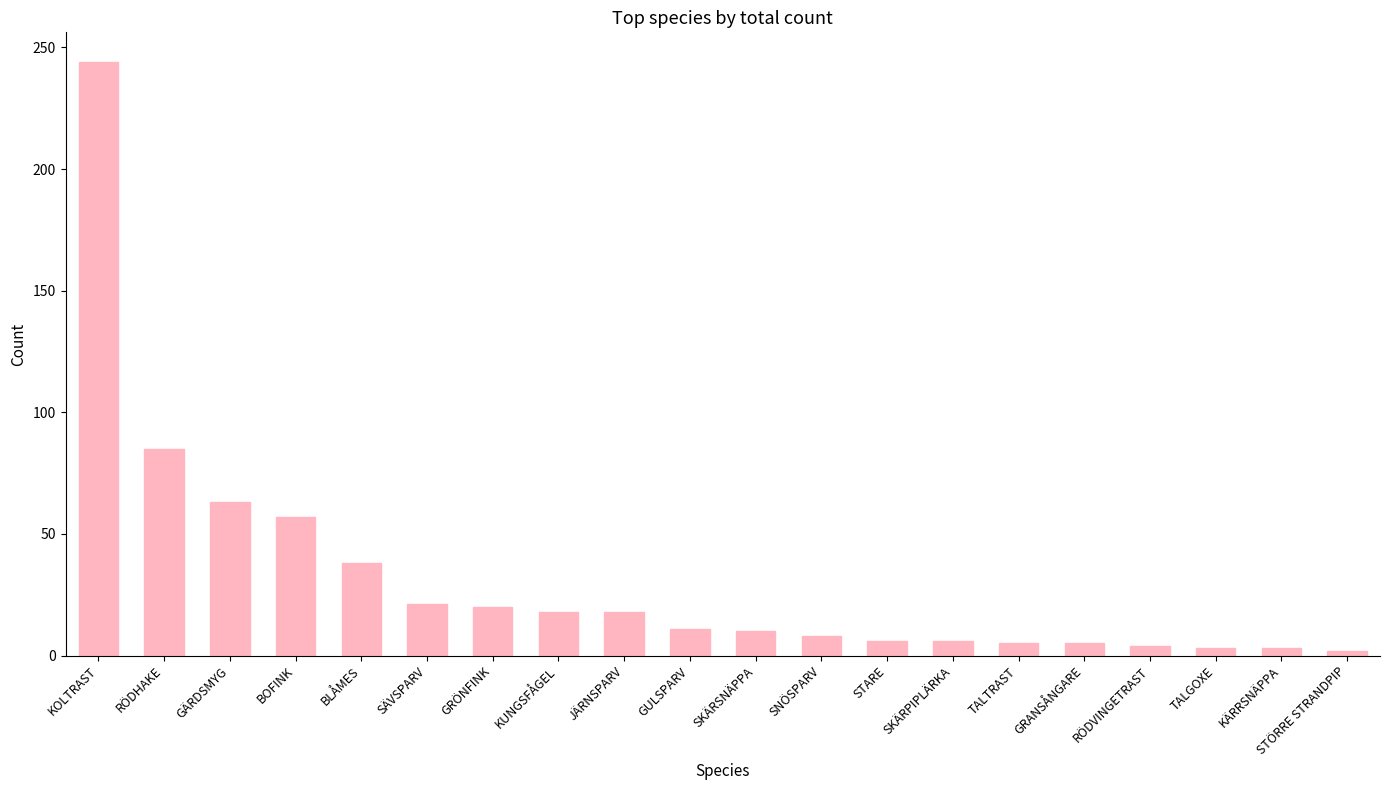

What is the minimum value shown in the chart?

2